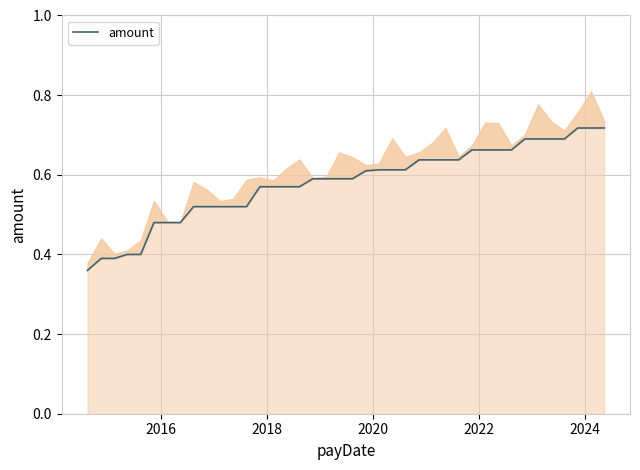

What is the average value?

0.6